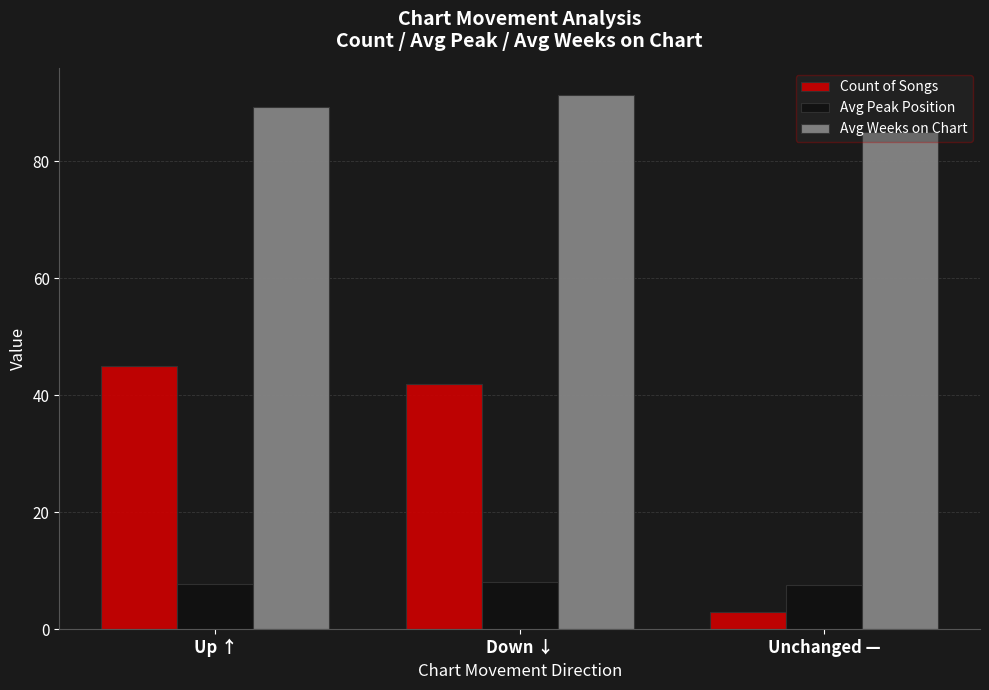

True or false: Avg Weeks on Chart has a value of 18.0 at Up ↑.

False